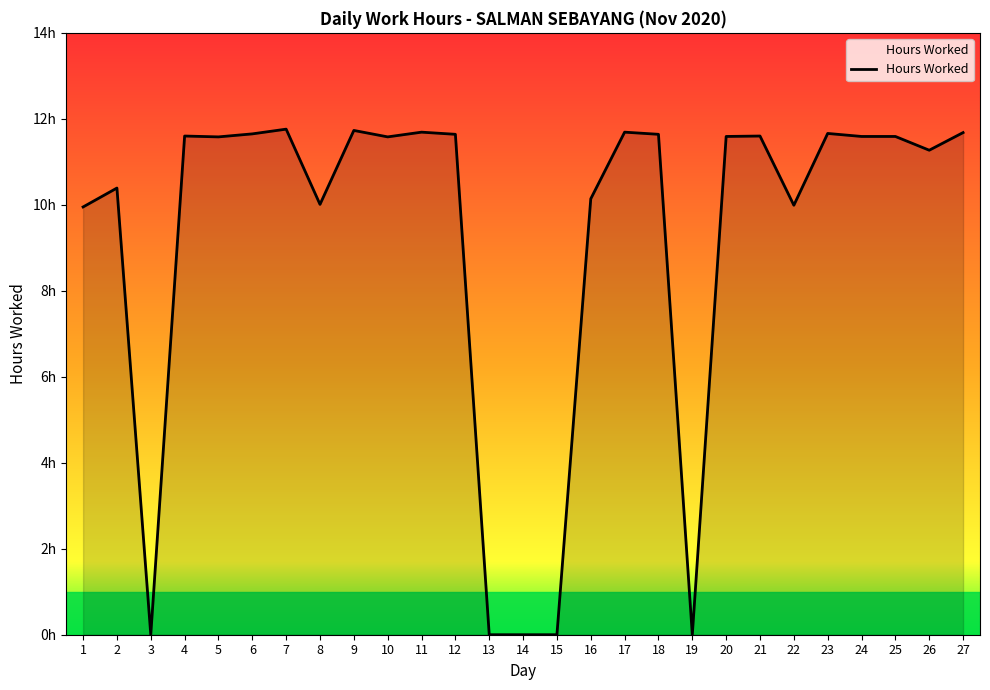

At which category does the data reach its first local peak?

2